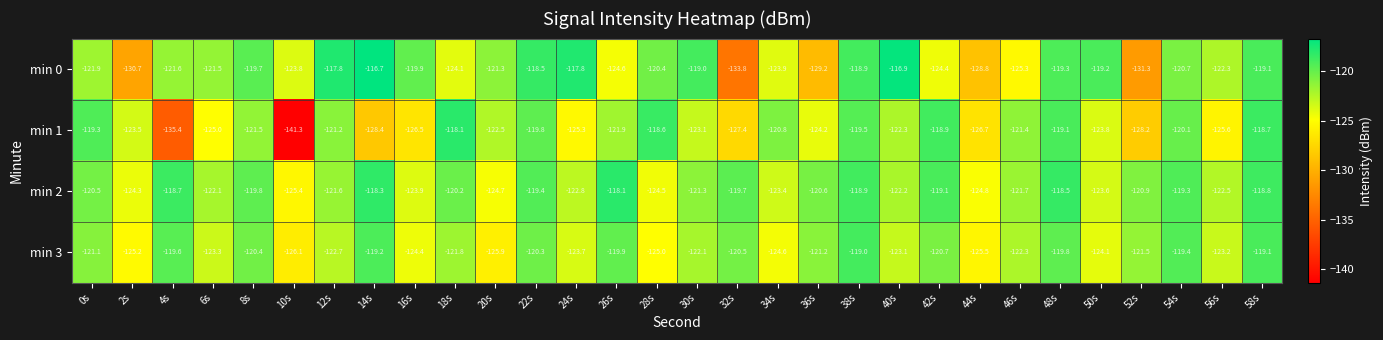

What is the difference between the maximum and second lowest values in the min 1 series?

17.3